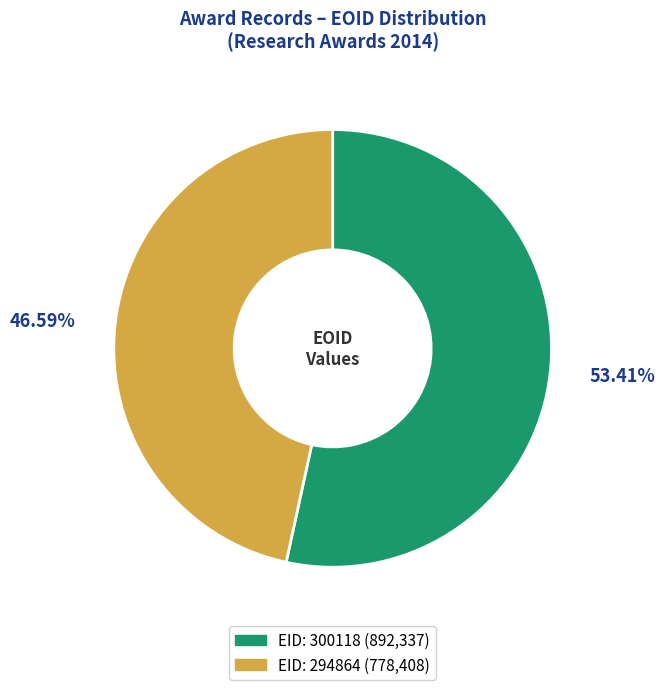

Is there any slice that represents more than half of the pie?

Yes